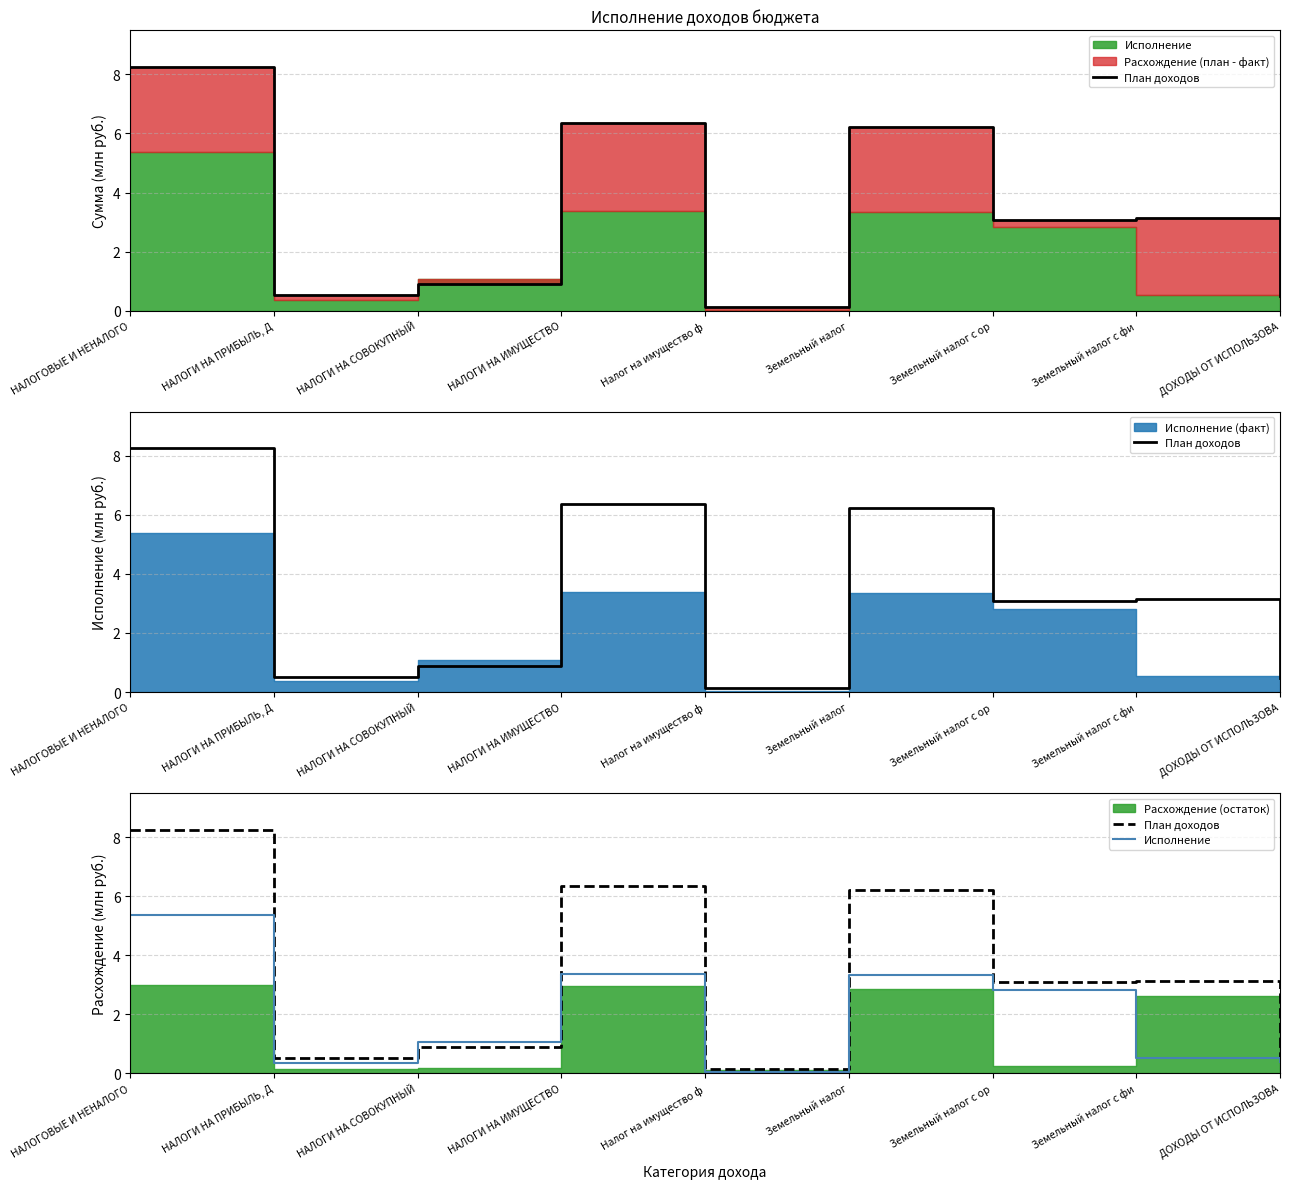

What is the approximate value of Исполнение at НАЛОГОВЫЕ И НЕНАЛОГО?

5.4